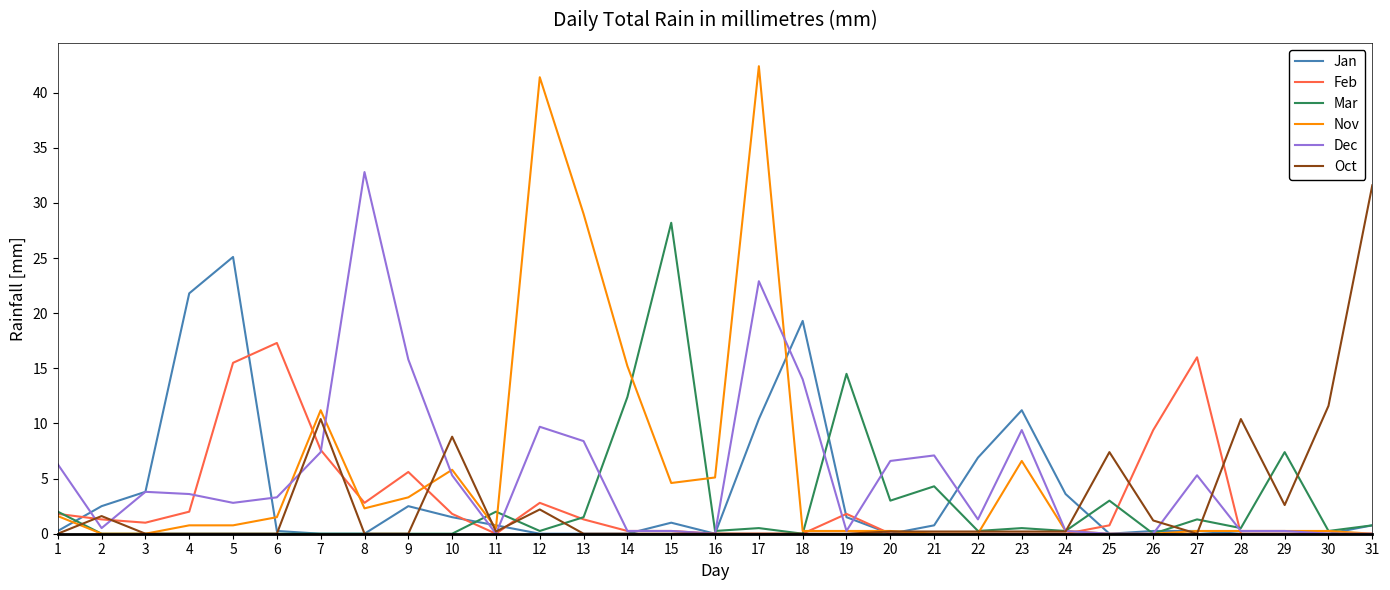

What is the sum of all Oct values?

89.0